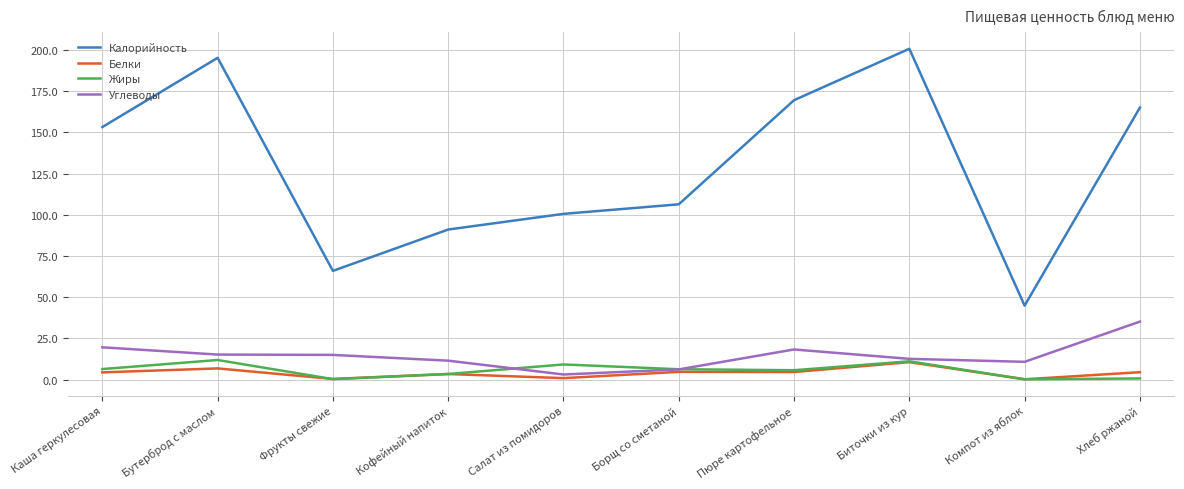

How many interior local peaks does the Калорийность series have?

2